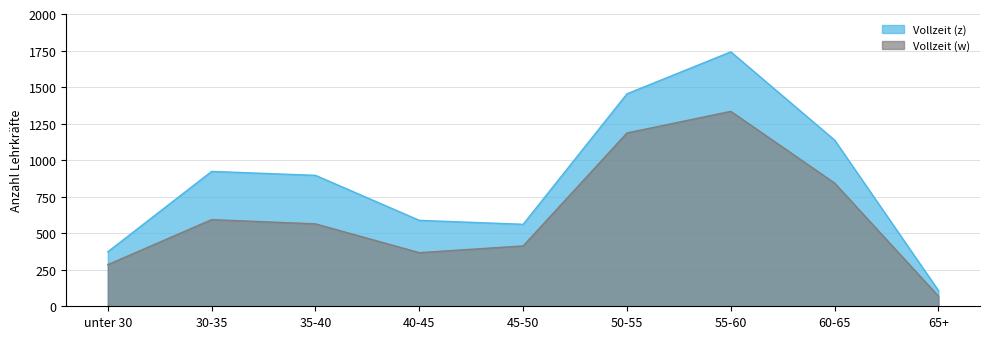

Reading left to right, extract all data points from this chart.

Vollzeit (z): unter 30=373	30-35=923	35-40=896	40-45=588	45-50=561	50-55=1454	55-60=1741	60-65=1137	65+=107
Vollzeit (w): unter 30=285	30-35=593	35-40=564	40-45=367	45-50=413	50-55=1186	55-60=1334	60-65=843	65+=69